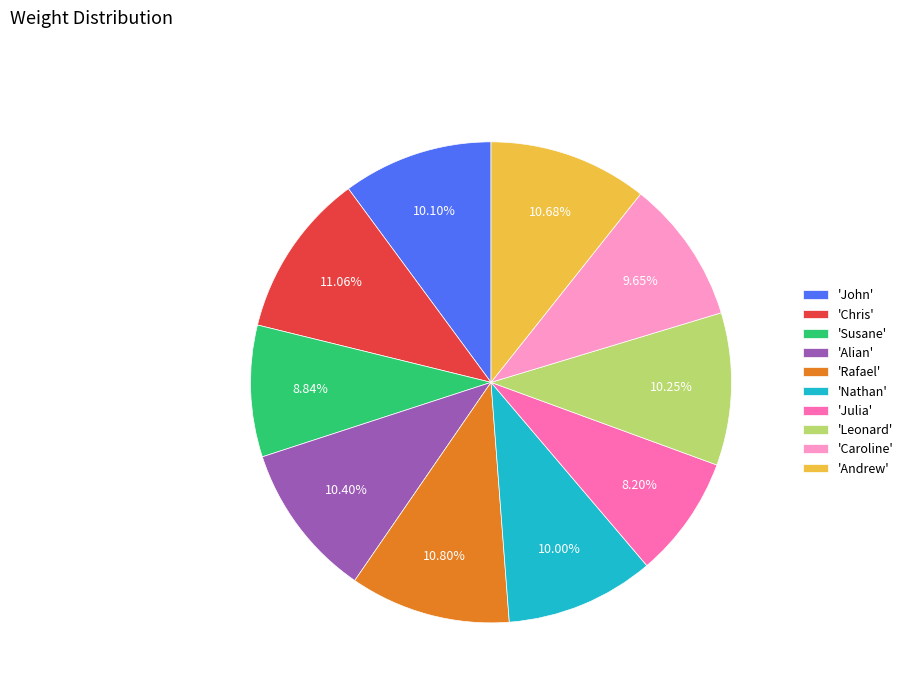

Is there any slice that represents more than half of the pie?

No